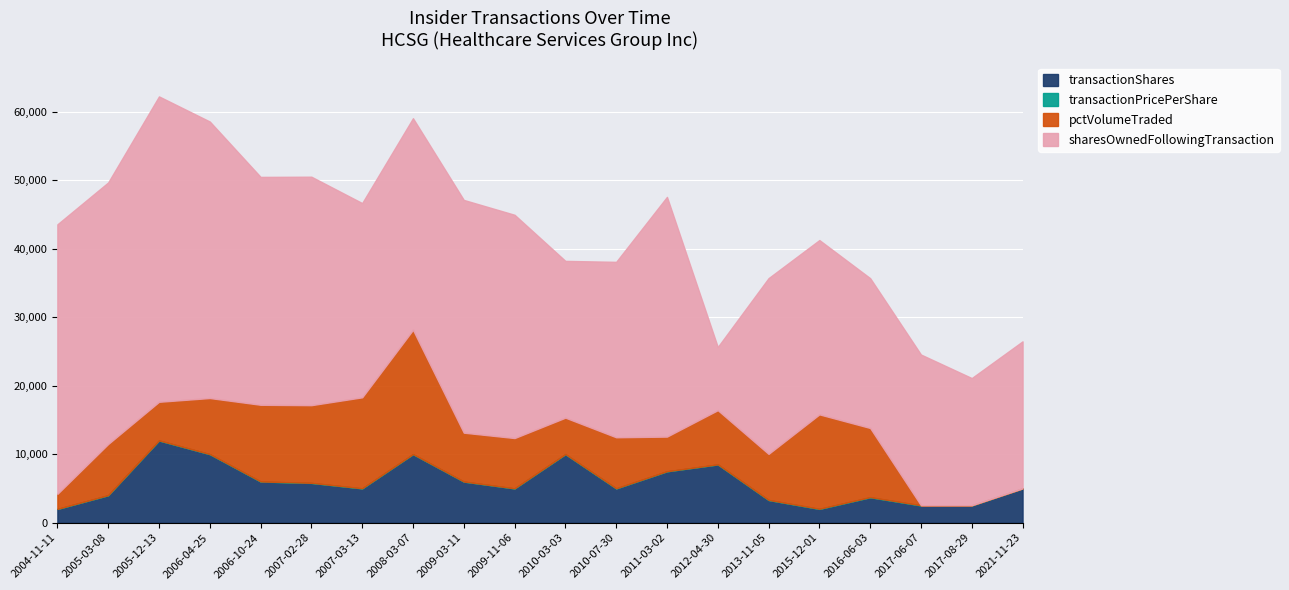

What are all the series names shown in the legend?

transactionShares, transactionPricePerShare, pctVolumeTraded, sharesOwnedFollowingTransaction